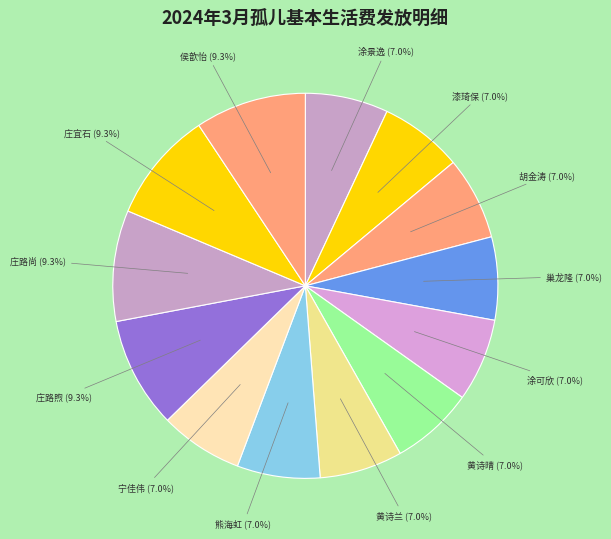

What is the smallest slice in the pie chart?

涂景逸